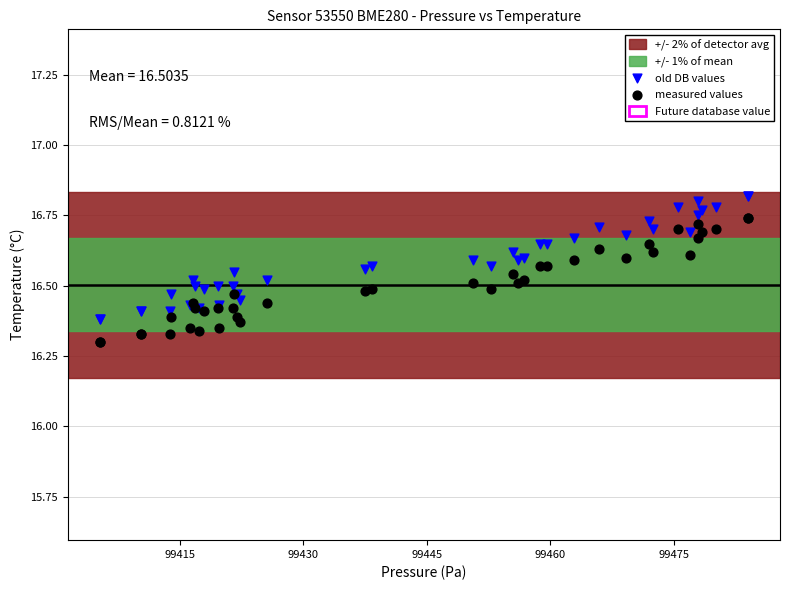

Which series contains the highest Y value?

old DB values